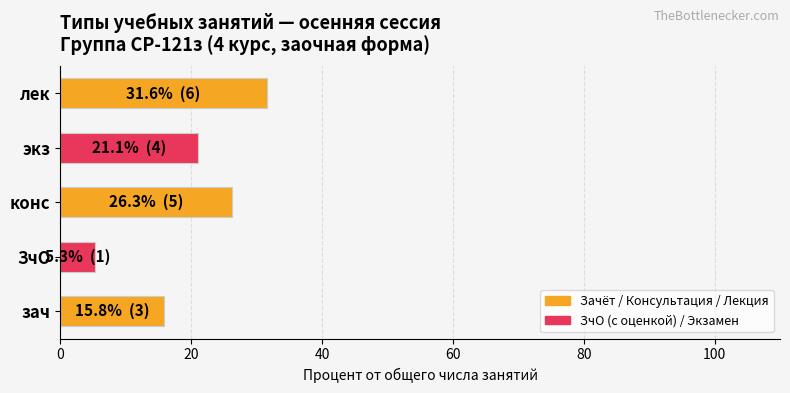

Reading bottom to top, what are all the values shown in this chart?

зач=15.8	ЗчО=5.3	конс=26.3	экз=21.1	лек=31.6